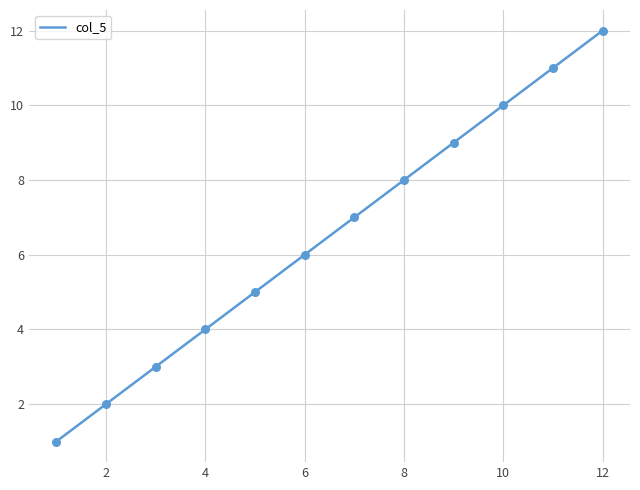

What is the maximum value shown in the chart?

12